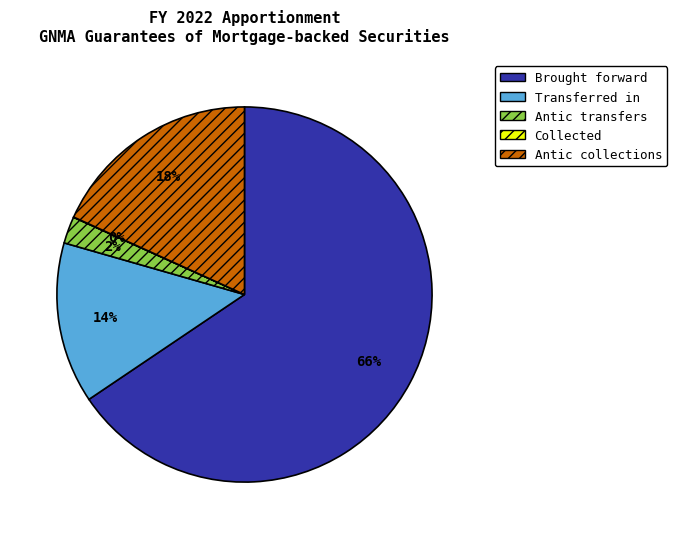

To the nearest percent, what is the average slice percentage?

20%